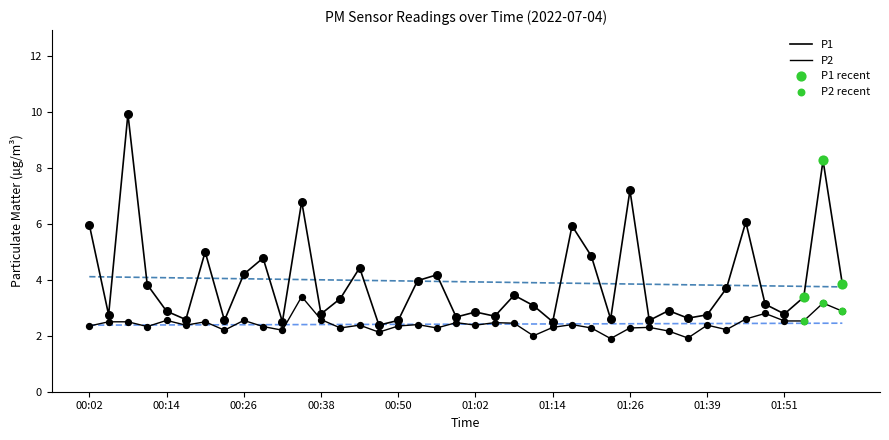

Which series contains the highest Y value?

P1